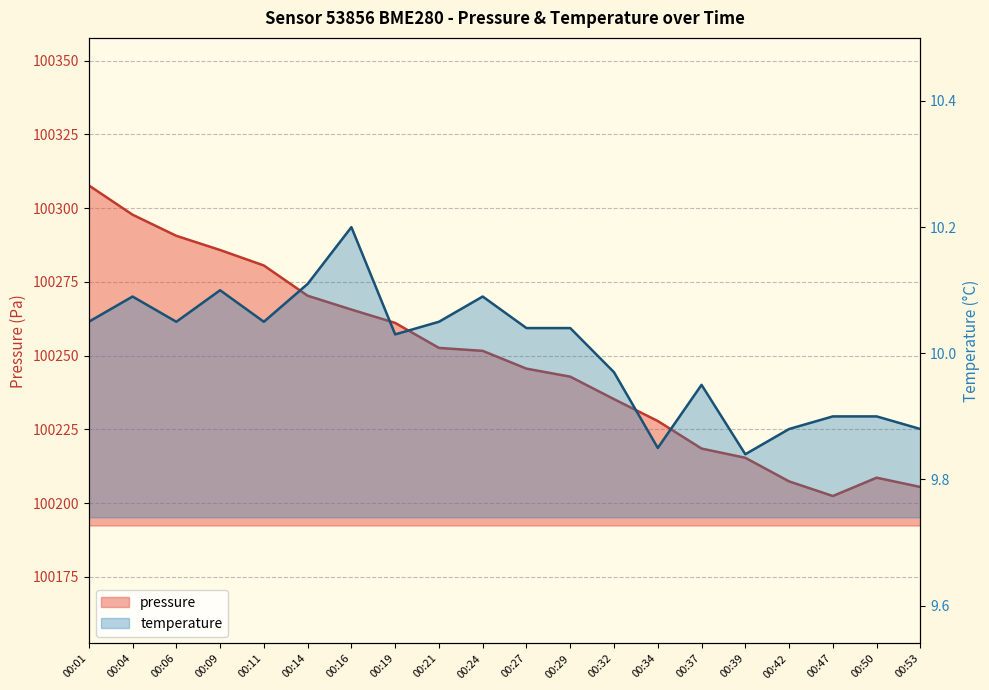

Which series has the largest total across all categories?

pressure